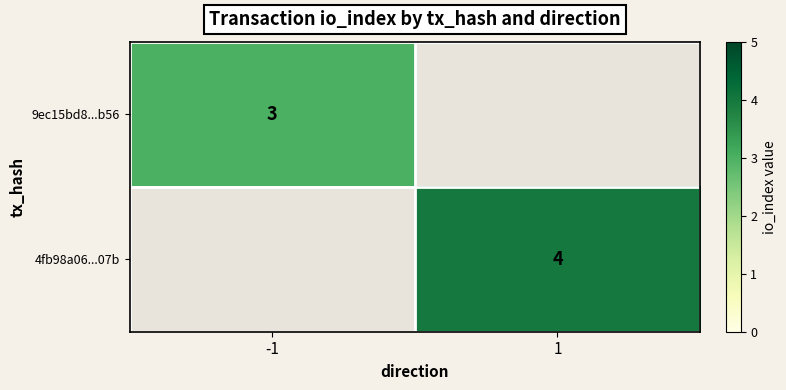

The 9ec15bd8...b56 series shows 3 at -1. True or false?

True